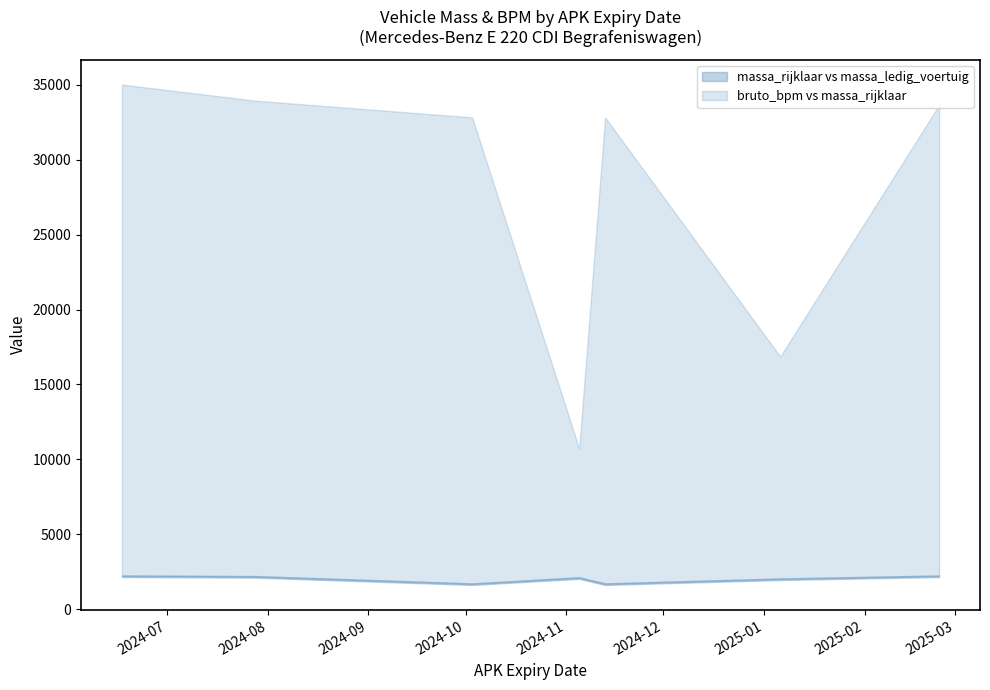

What is the difference between the second highest and minimum values in the bruto_bpm series?

23230